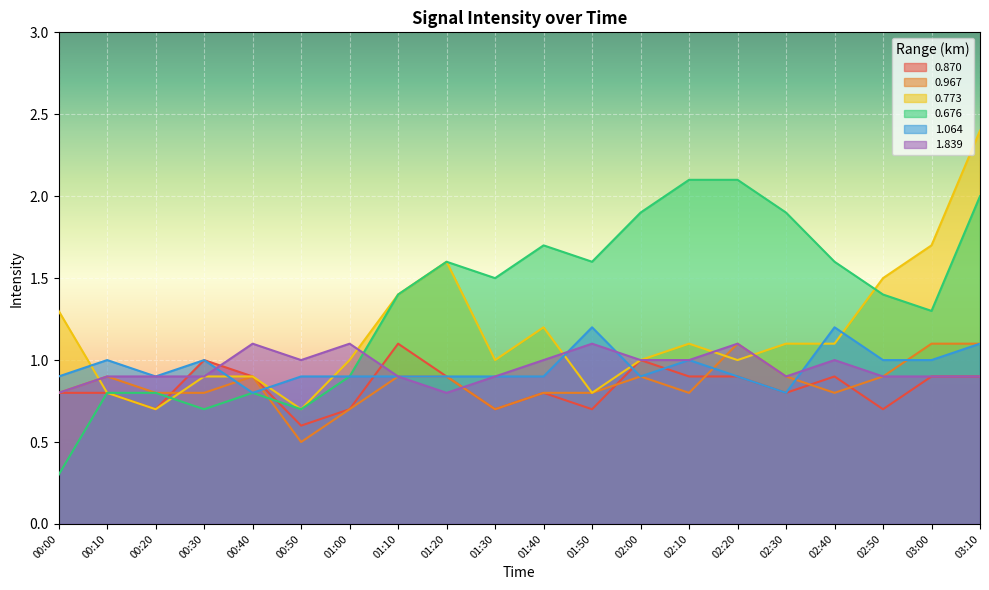

List the series in order of their peak value, lowest first.

0.870, 0.967, 1.839, 1.064, 0.676, 0.773